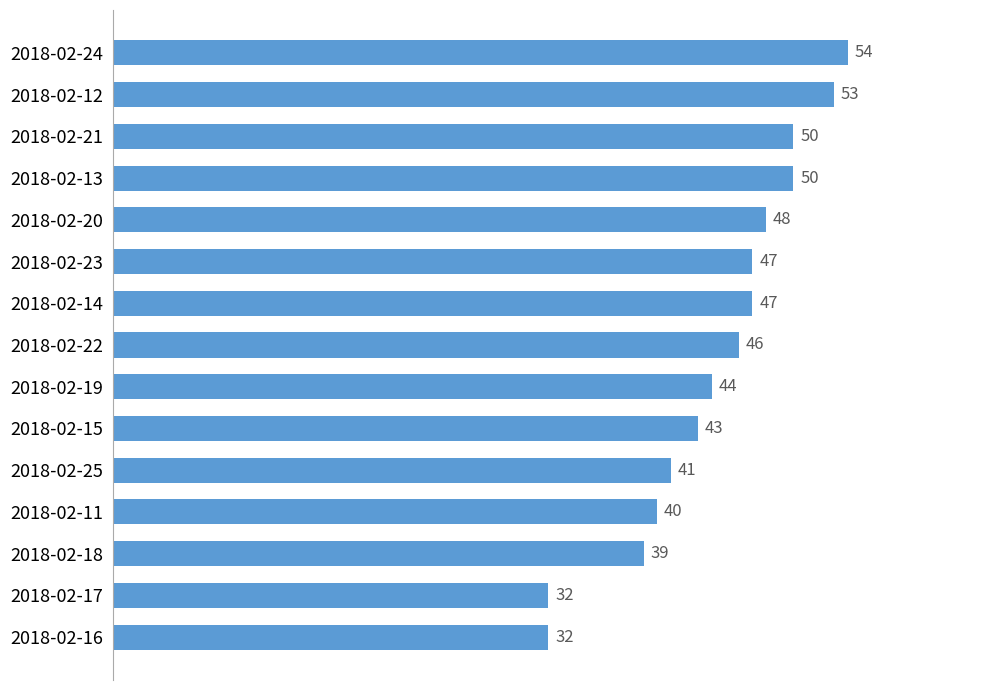

What position from the top is 2018-02-15?

10